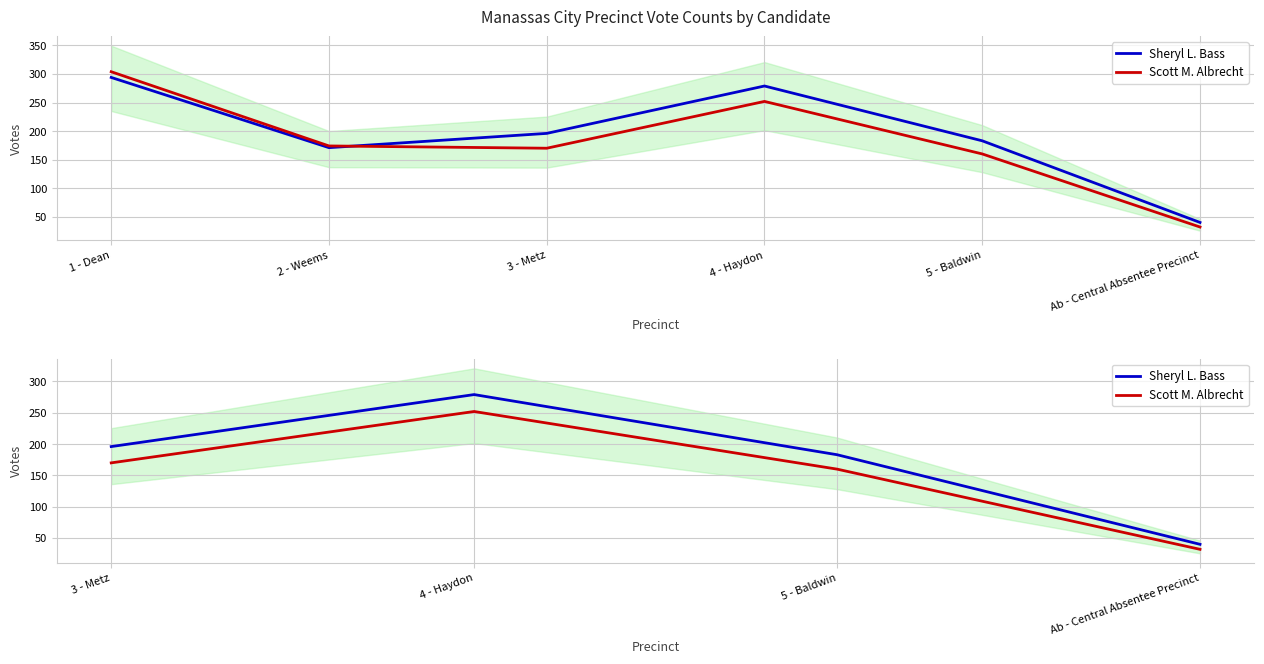

True or false: Scott M. Albrecht and Sheryl L. Bass cross at least once.

False